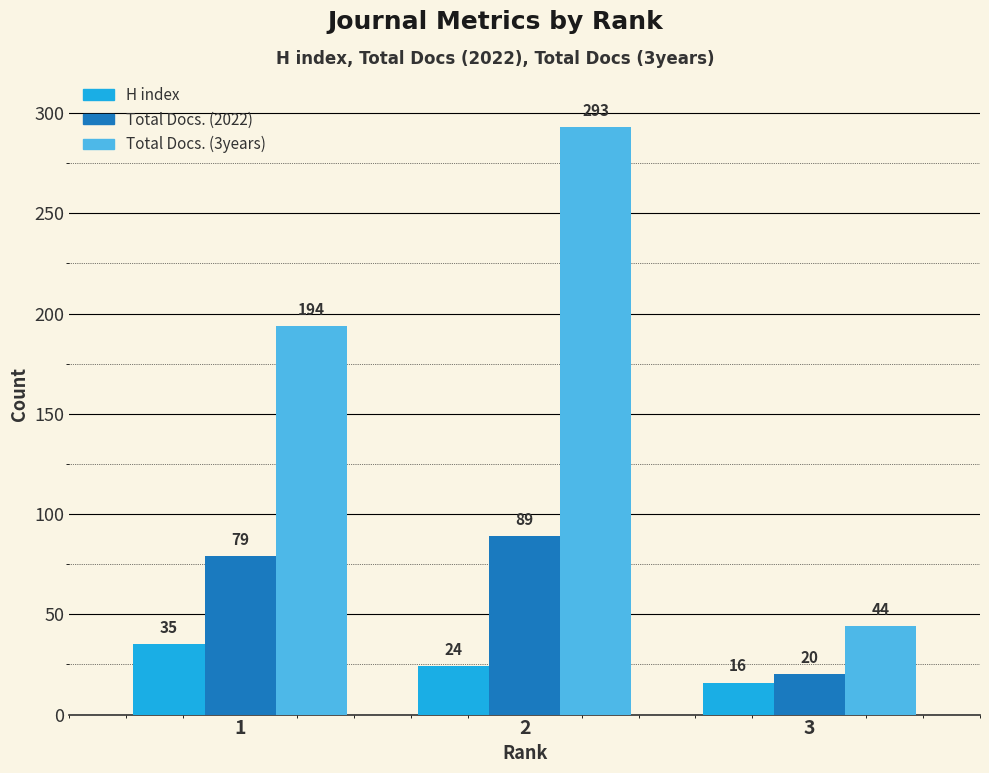

Between 2 and 3, which series saw the biggest shift?

Total Docs. (3years)